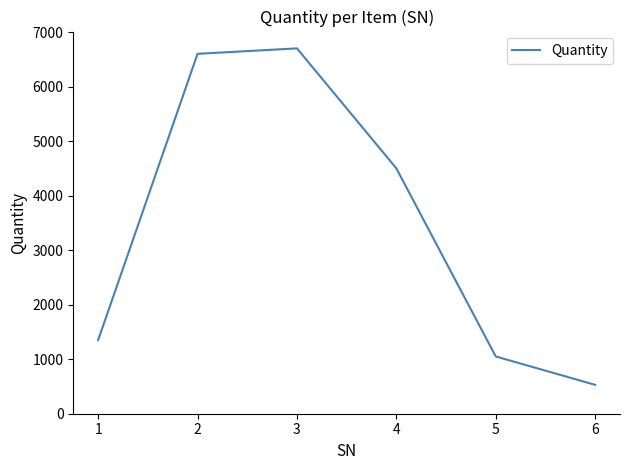

Which has a higher value, 6 or 4?

4